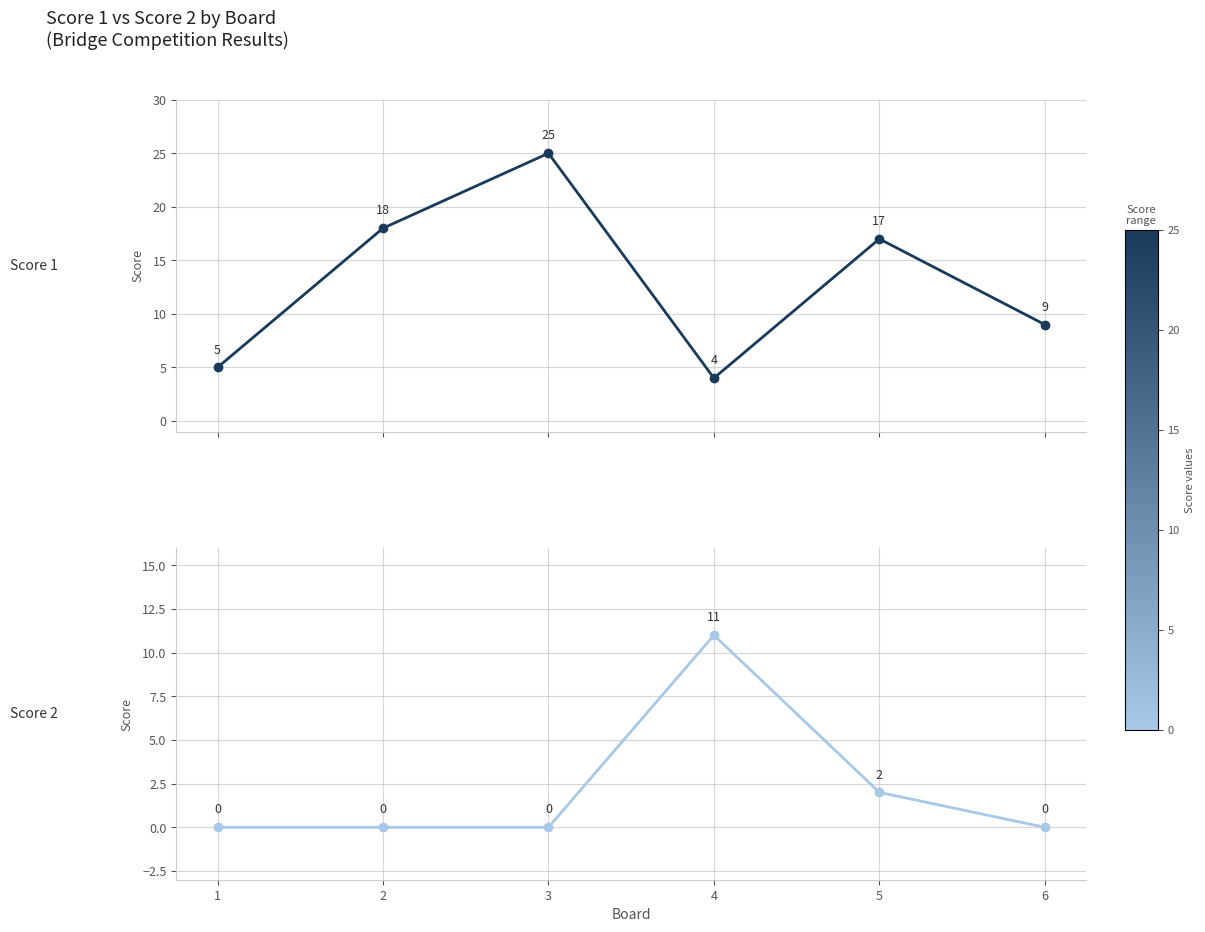

Which series ends up on top after the final intersection of Score 2 and Score 1?

Score 1